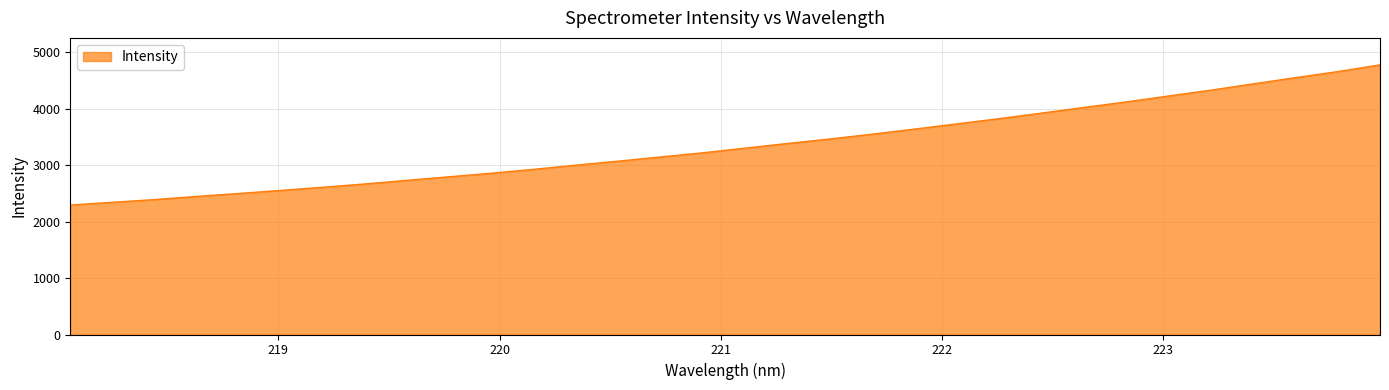

What is the difference between the maximum and minimum values?

2484.0